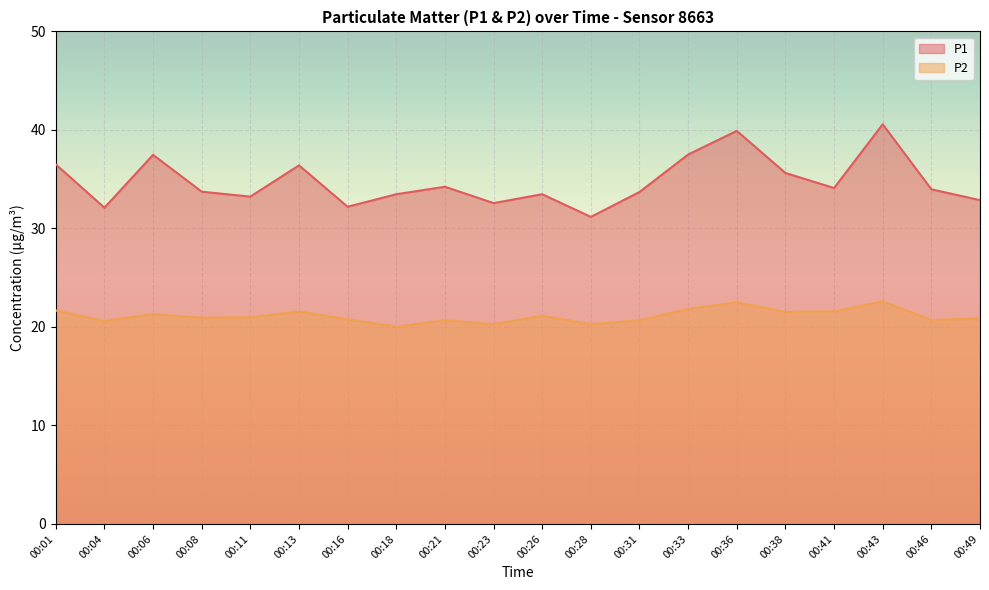

True or false: P1 and P2 cross at least once.

False